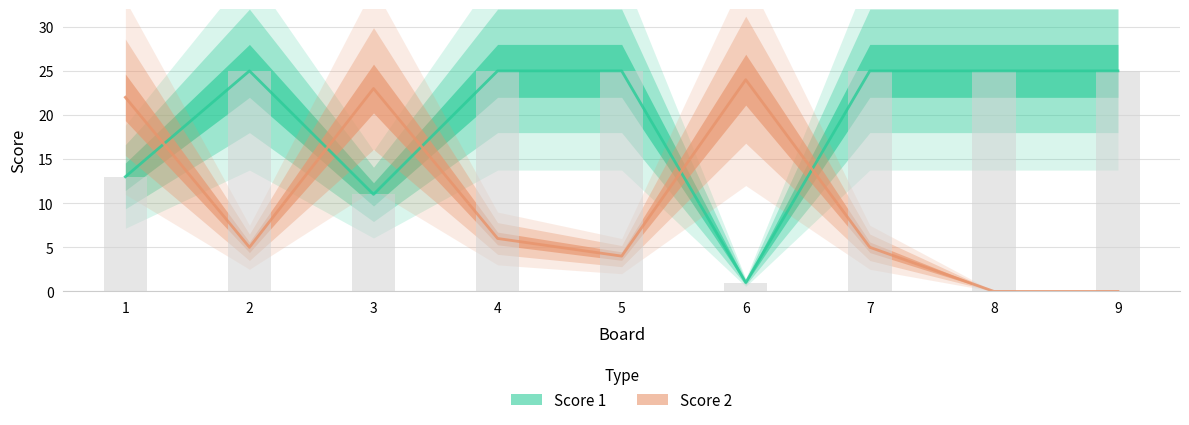

What is the total value across all series at 3?

34